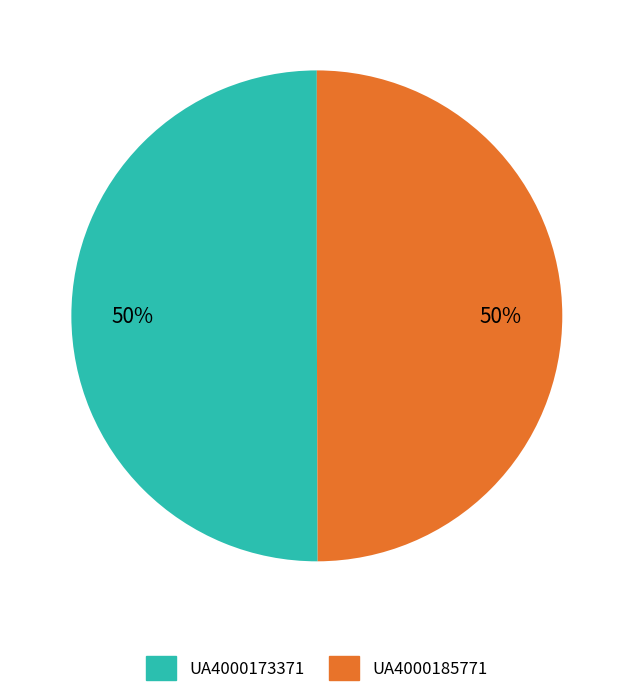

What is the ratio of the value at UA4000173371 to the value at UA4000185771?

1.0